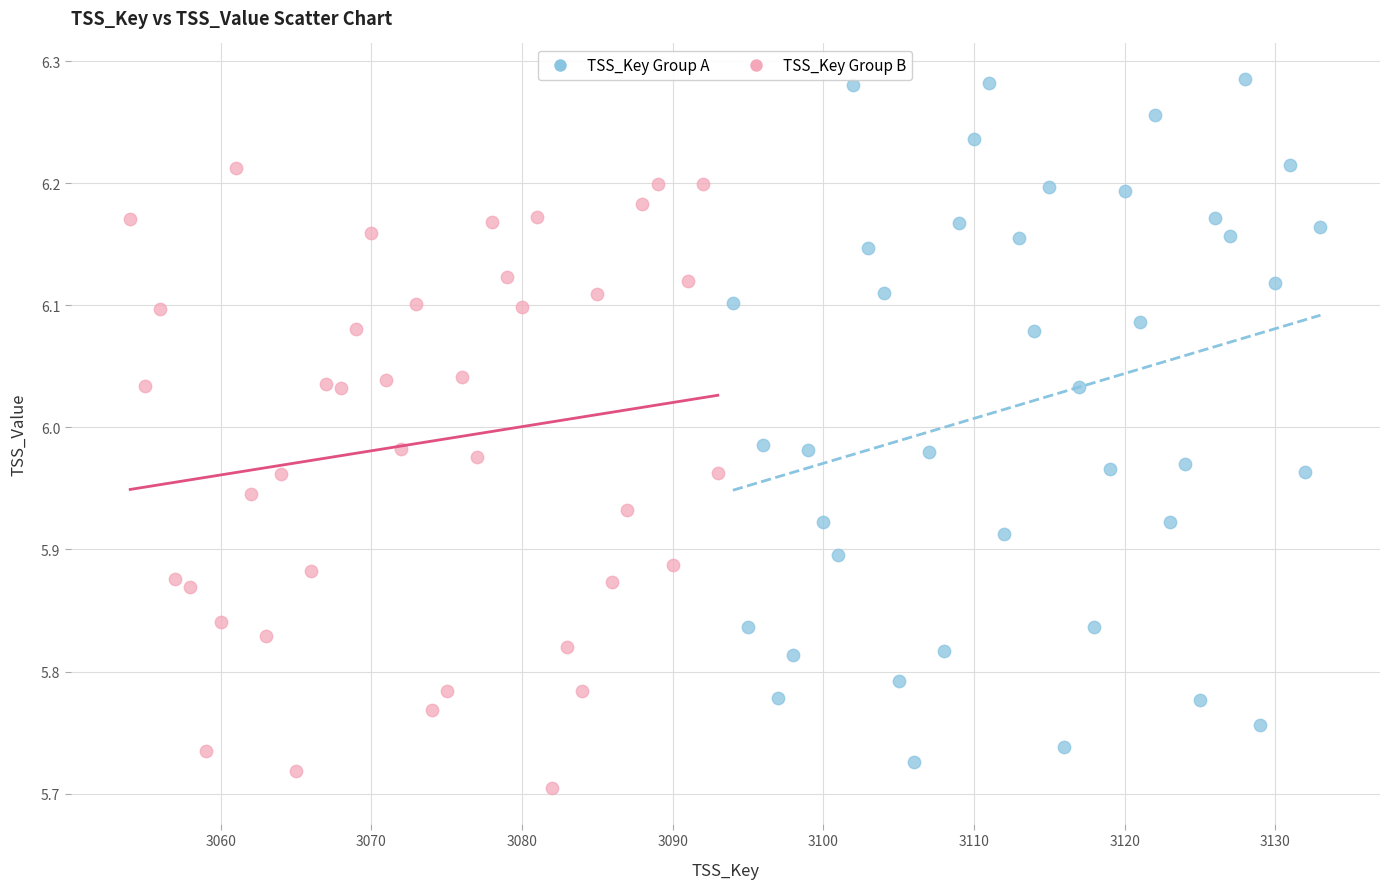

Which series reaches the maximum Y coordinate?

TSS_Key Group A